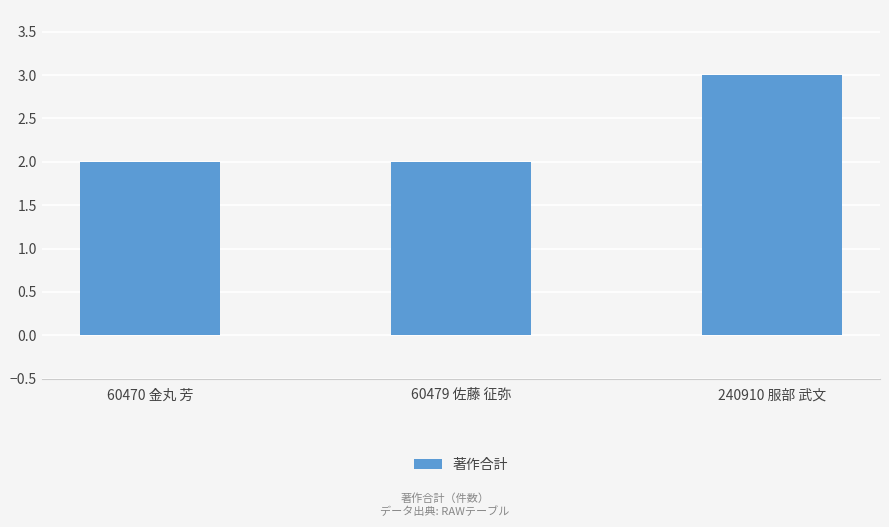

Are the bars grouped side by side (vs. stacked)?

No